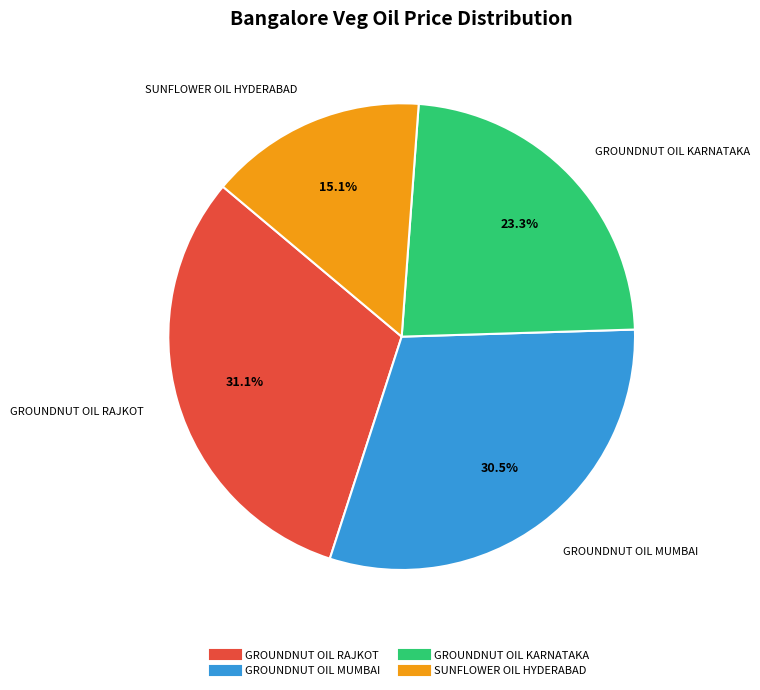

How much of the chart is everything except GROUNDNUT OIL RAJKOT?

68.9%